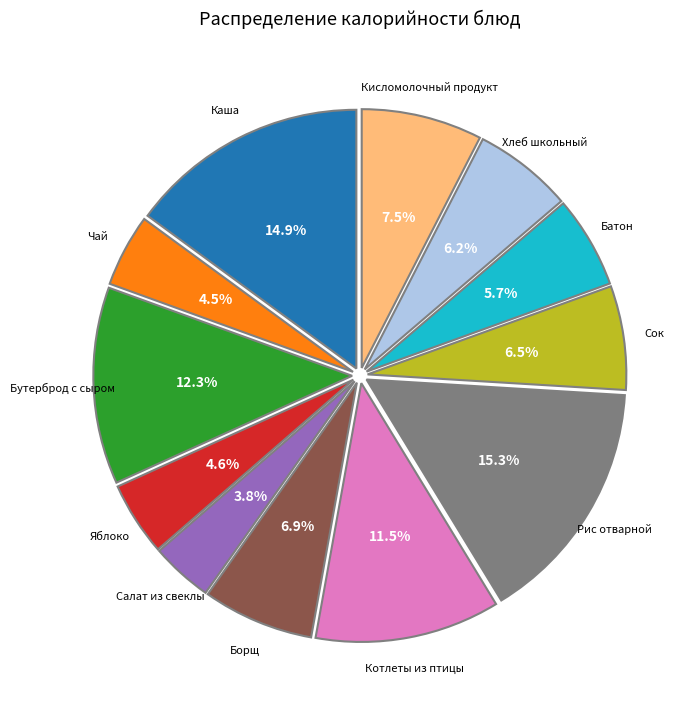

Rank the categories by value from highest to lowest.

Рис отварной, Изделия фигурные и хлопья из круп сладкие, Бутерброд с сыром, Котлеты из птицы, Кисломолочный продукт, Борщ с капустой и картофелем, Соки овощные плодовые и ягодные, Хлеб школьный обогащенный, Батон нарезной обогащенный, Плоды или ягоды свежие (Яблоко), Чай с сахаром, Салат из свеклы с огурцами солеными